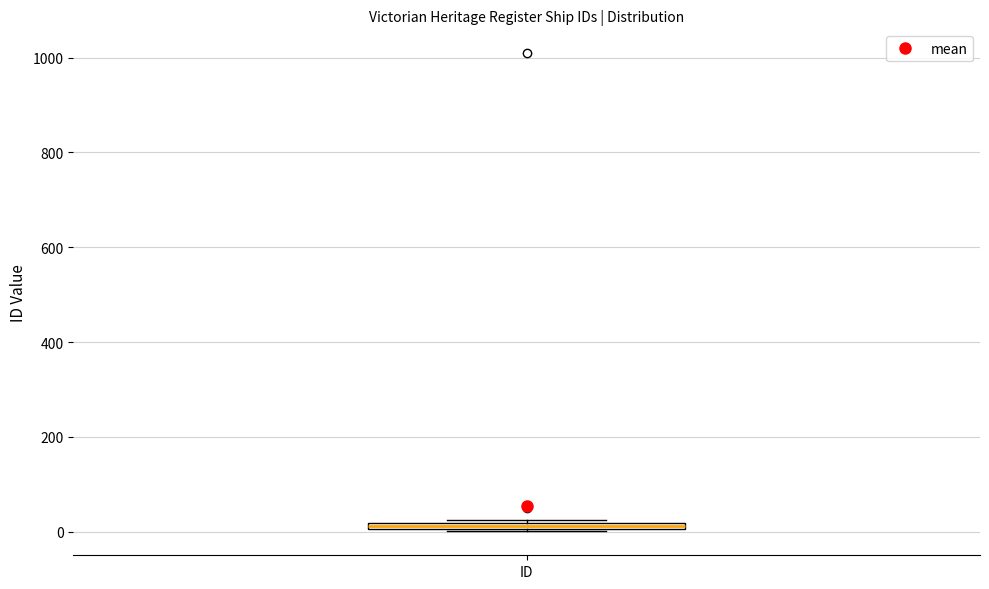

Where is the lower edge of the box for ID on the y-axis? The values are not printed on the chart, so give them approximately, as read against the axis.

0